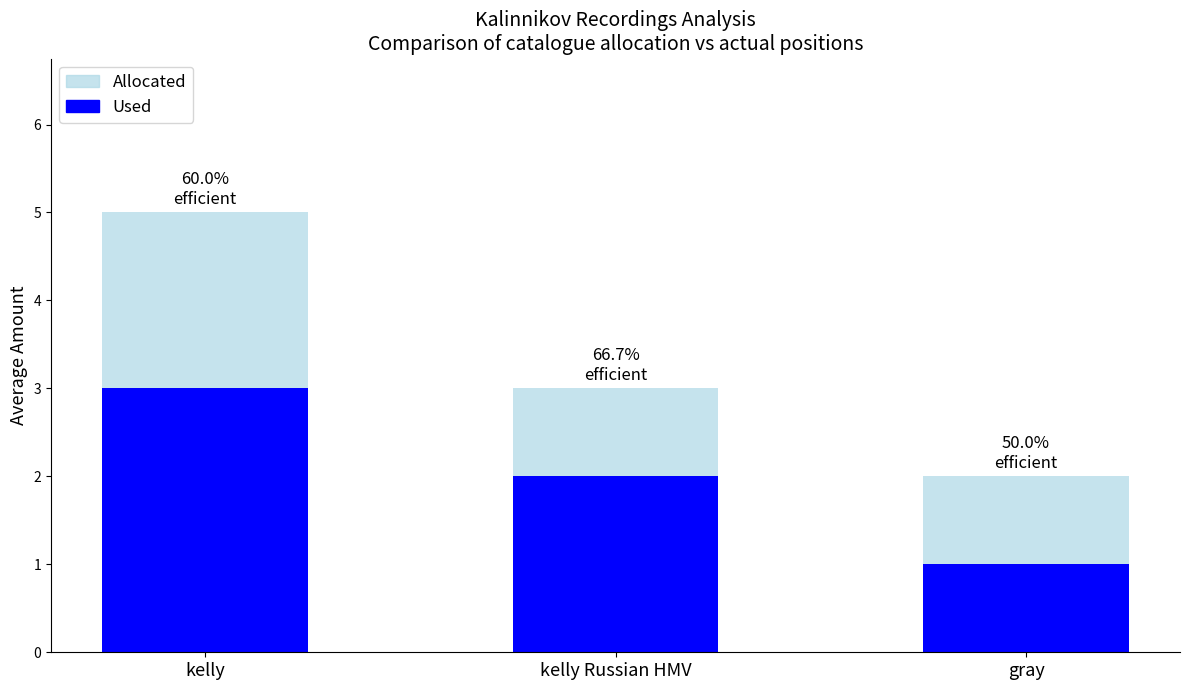

Which series has the largest total across all categories?

Allocated